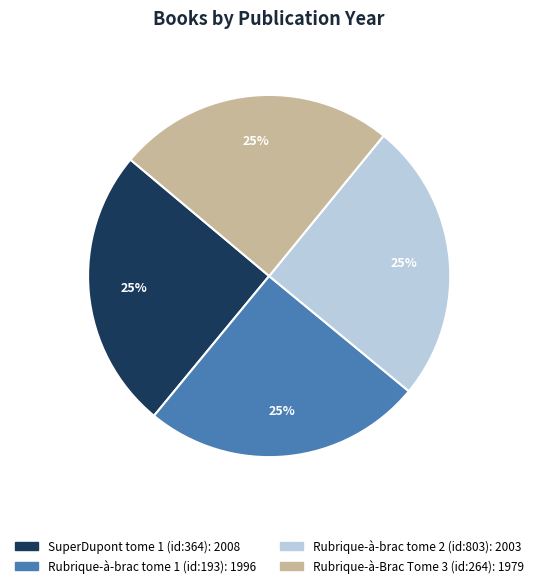

Is Rubrique-à-brac tome 1 (id:193) the majority of the pie?

No